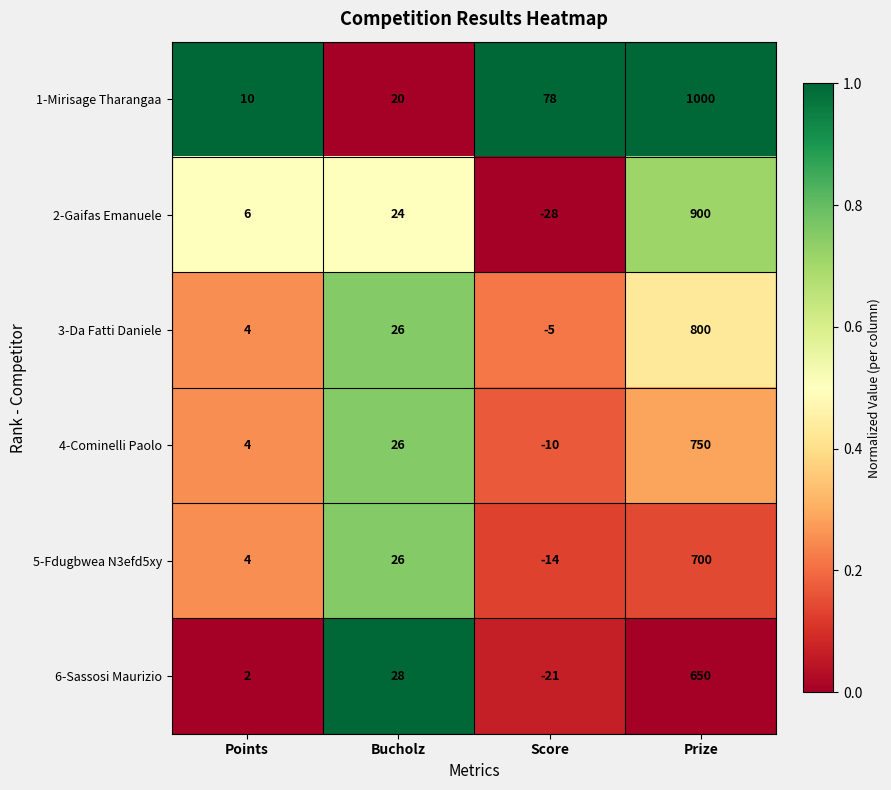

What is the difference between the highest and lowest values at Points?

8